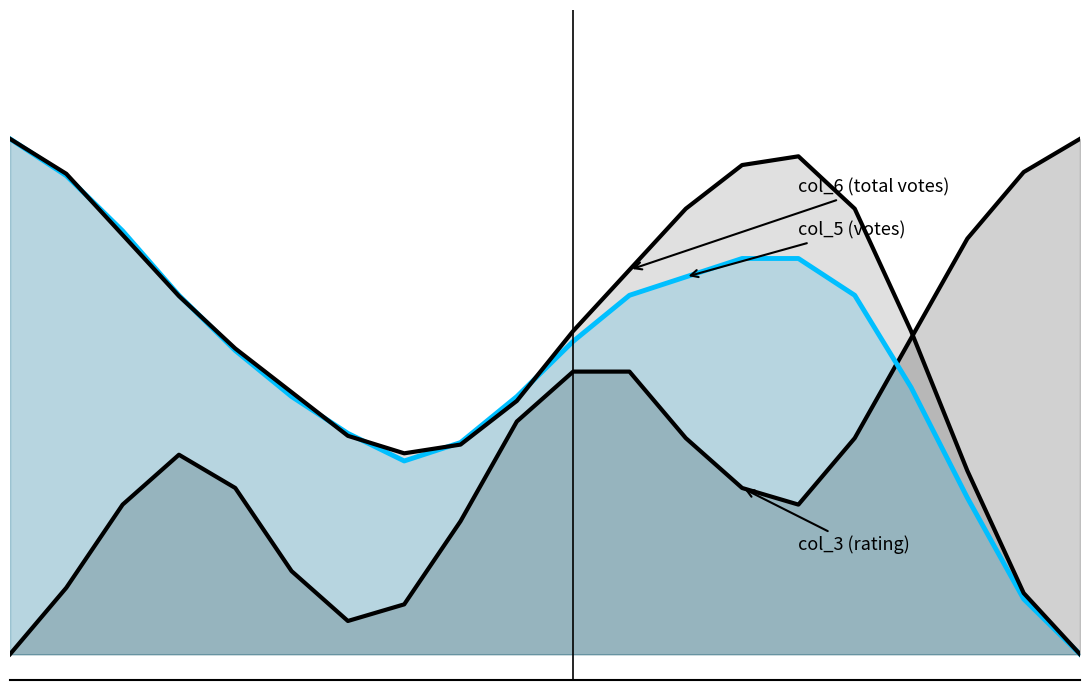

At 6, list the series in order from smallest to largest.

col_3 (rating scale), col_6 (total votes), col_5 (votes)